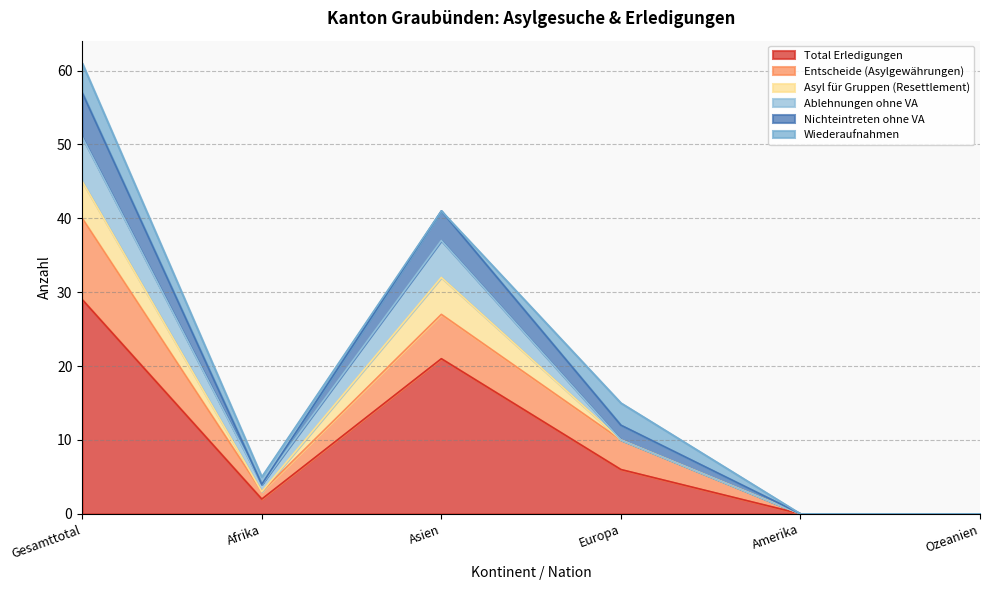

At which label does Total Erledigungen reach its peak?

Gesamttotal